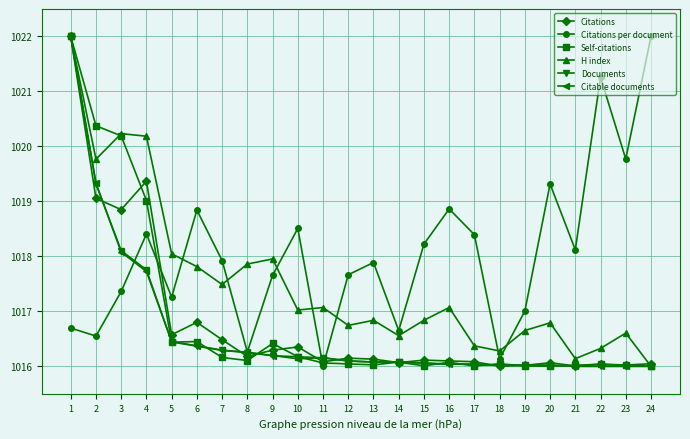

After their last crossing, which series has the higher values: Citations per document or Documents?

Citations per document